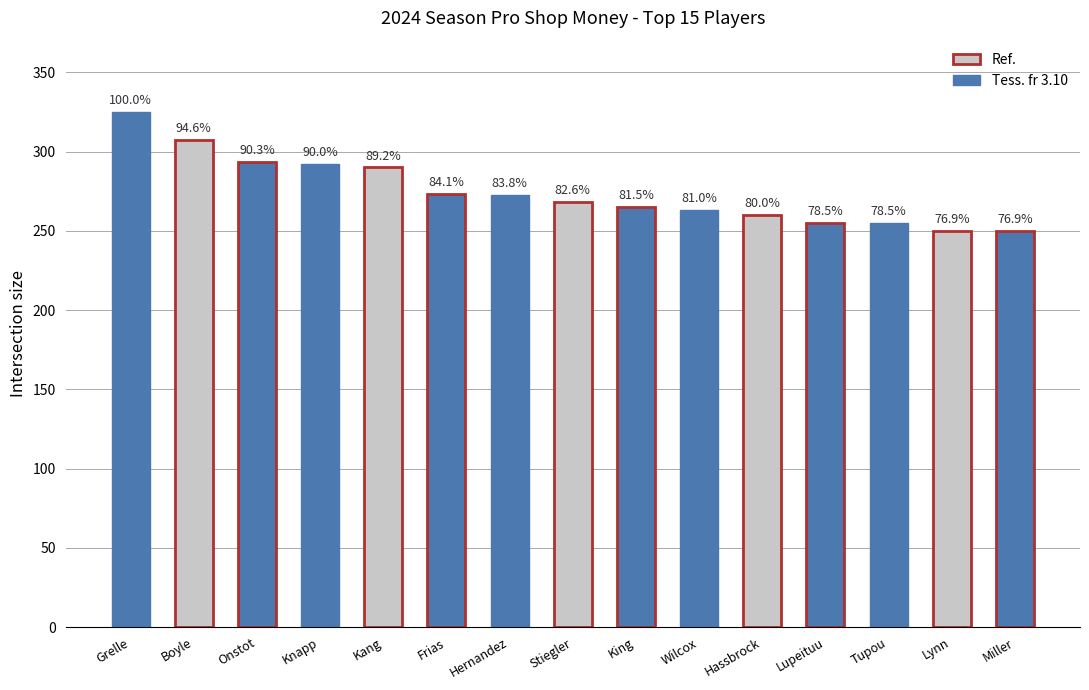

What is the difference between the maximum and minimum values?

75.0